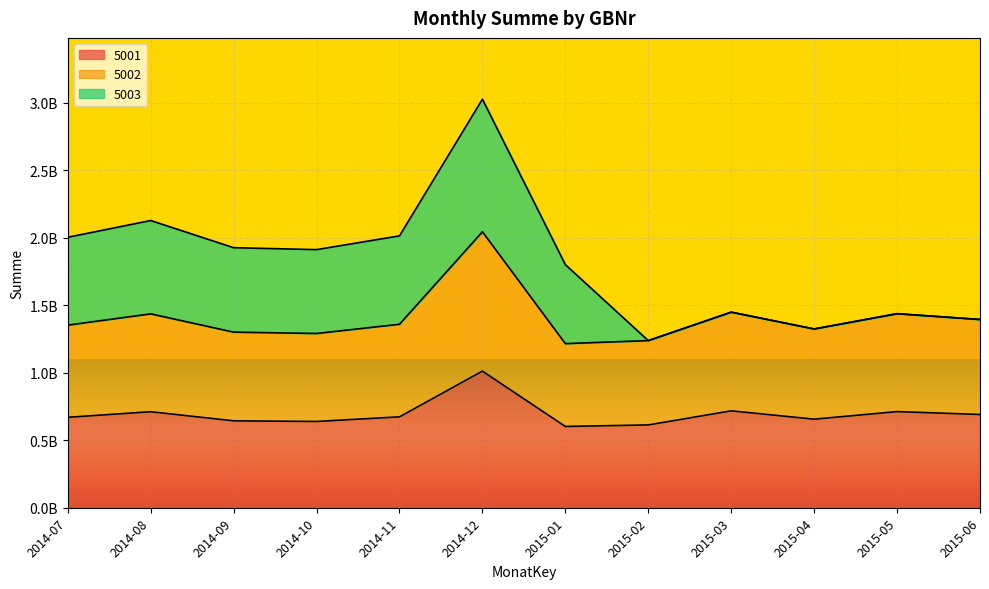

Which series has the largest total across all categories?

5002